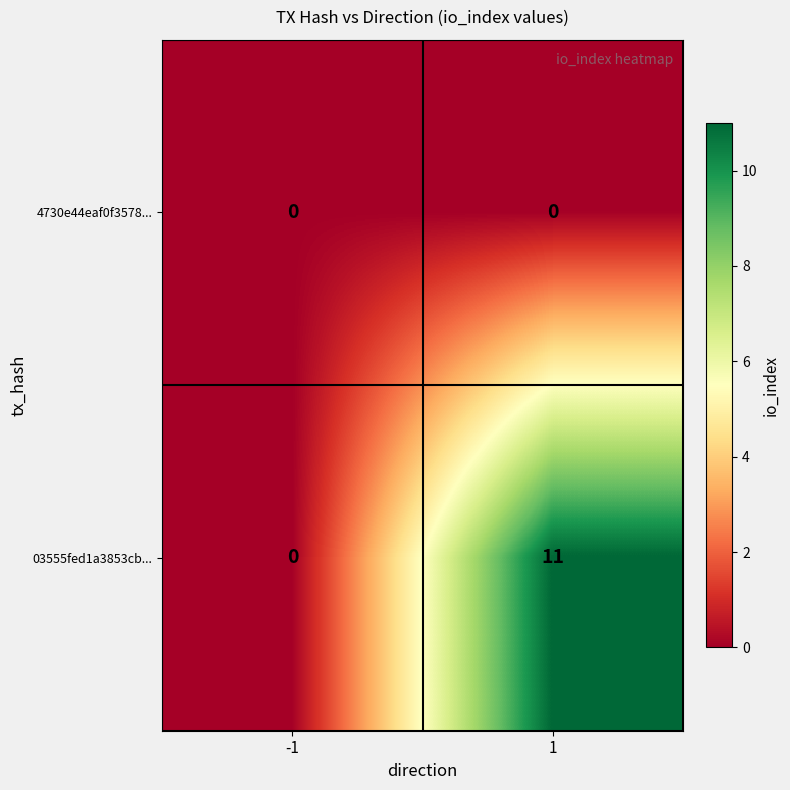

Which category has the highest value across all series?

1